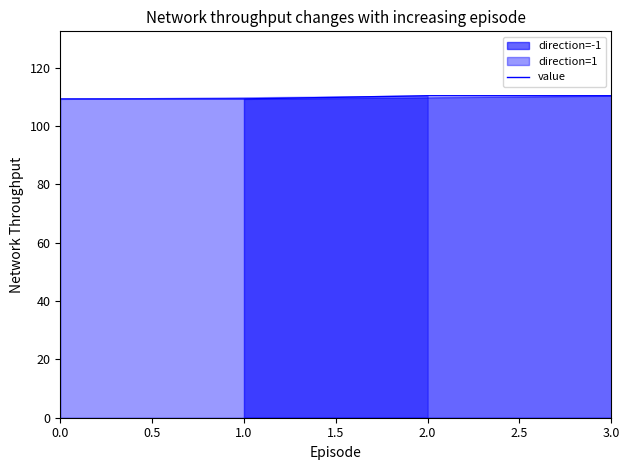

Reading right to left, what are all the values shown in this chart?

110.4	110.4	109.3	109.3